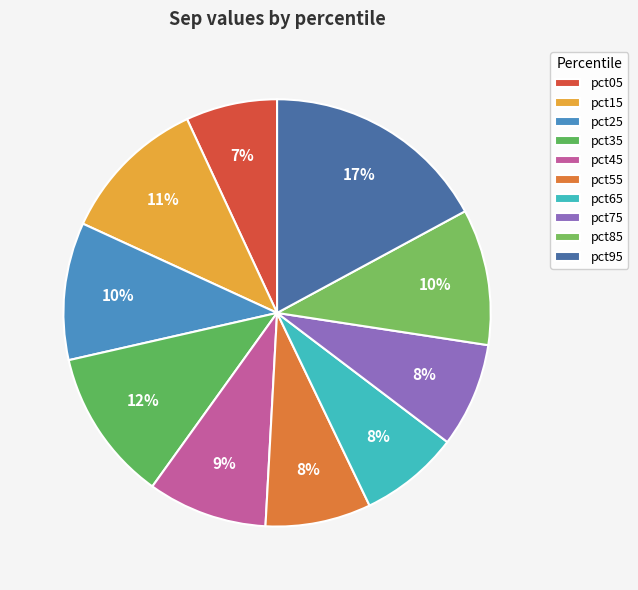

To the nearest percent, what percentage of the pie is pct85?

10%